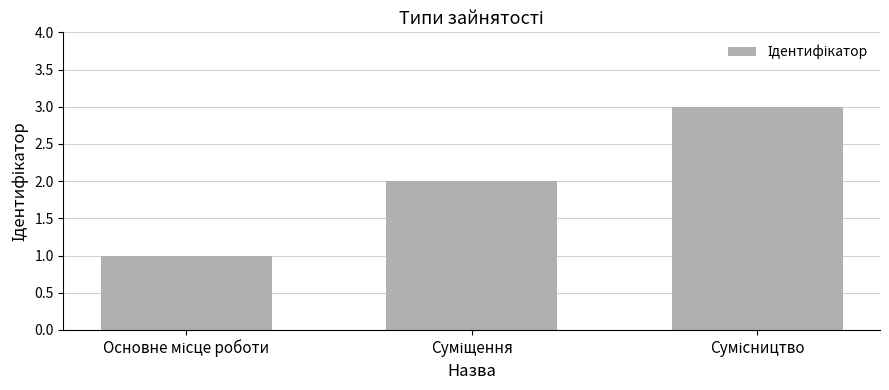

How many values are below 2?

1